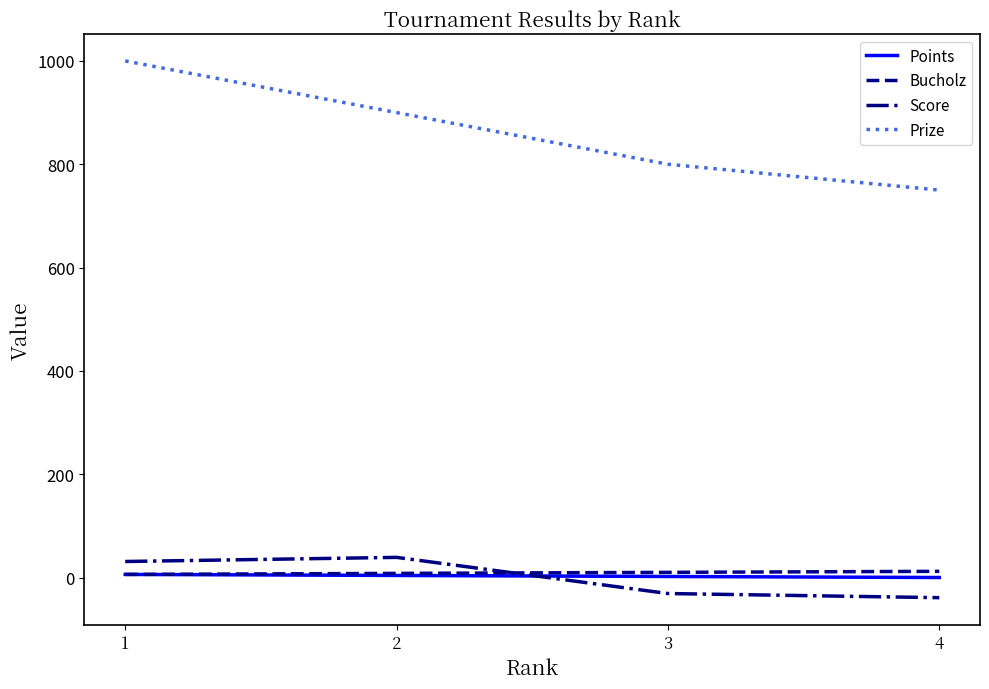

How many lines are shown in the chart?

4